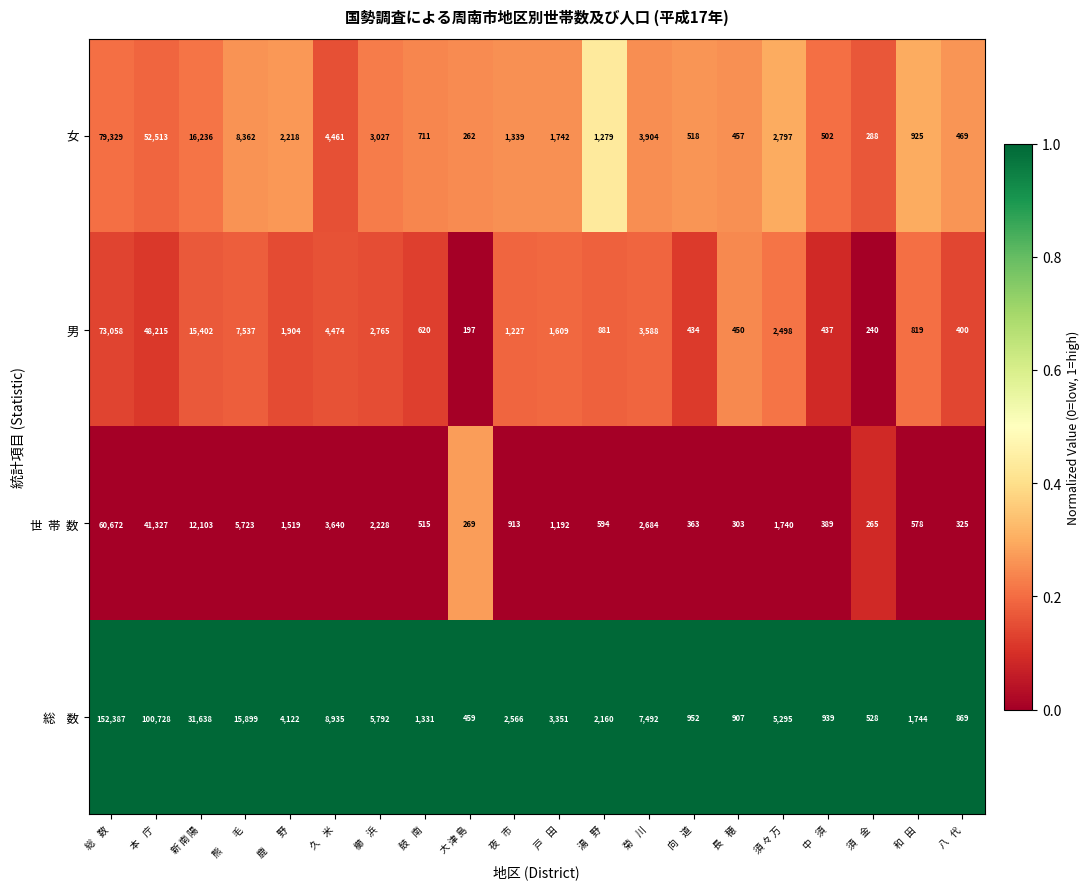

Where is 女 nearest to the value 39795?

本    庁